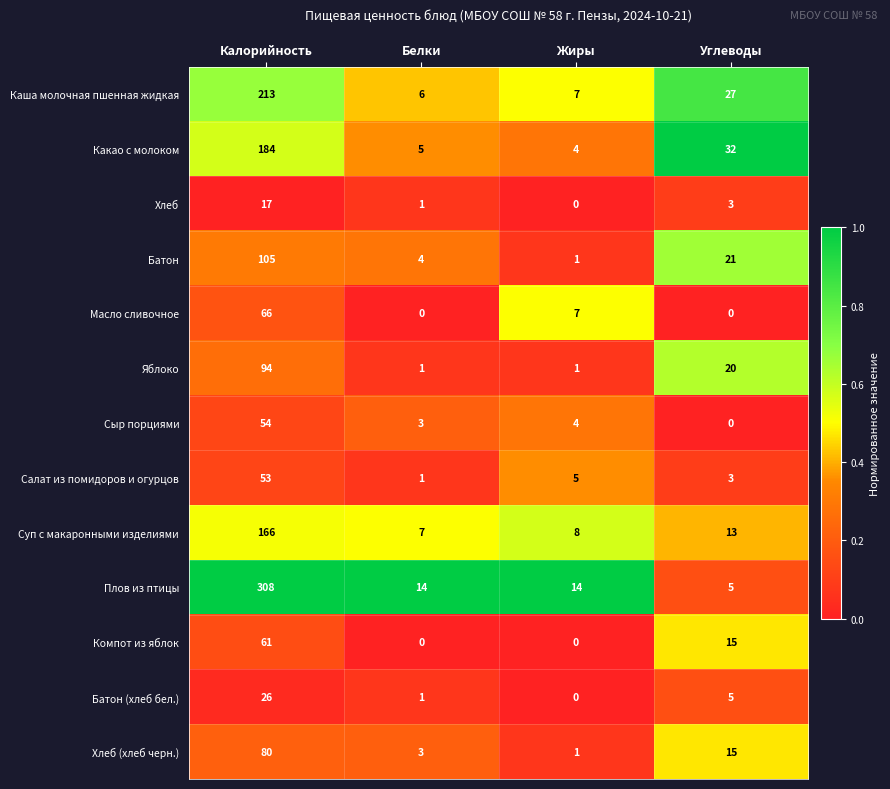

List the series in order of their peak value, highest first.

Плов из птицы, Каша молочная пшенная жидкая, Какао с молоком, Суп с макаронными изделиями, Батон, Яблоко, Хлеб (хлеб черн.), Масло сливочное, Компот из яблок, Сыр порциями, Салат из помидоров и огурцов, Батон (хлеб бел.), Хлеб